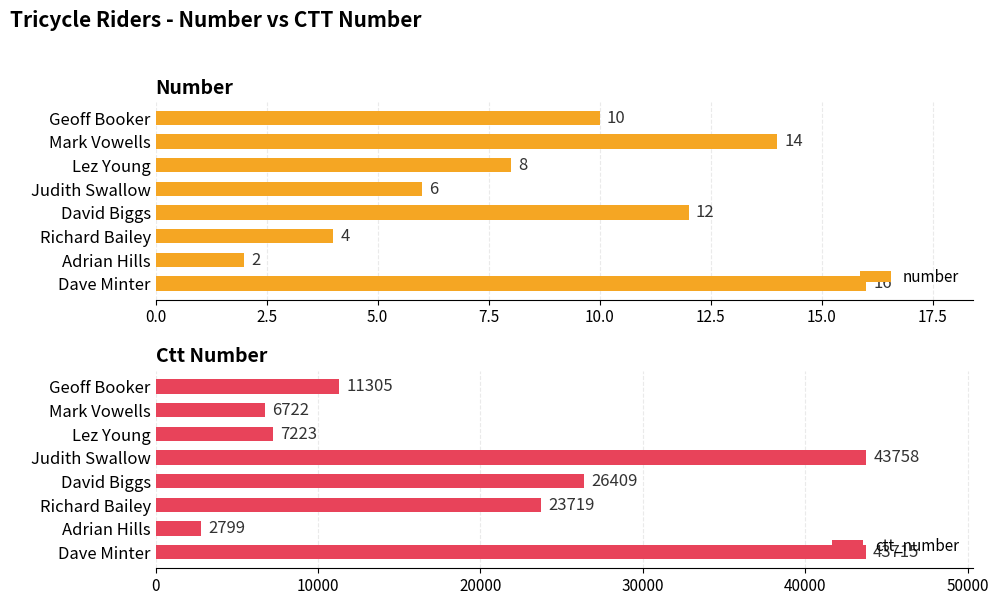

The value of number at Lez Young is 8. True or false?

True